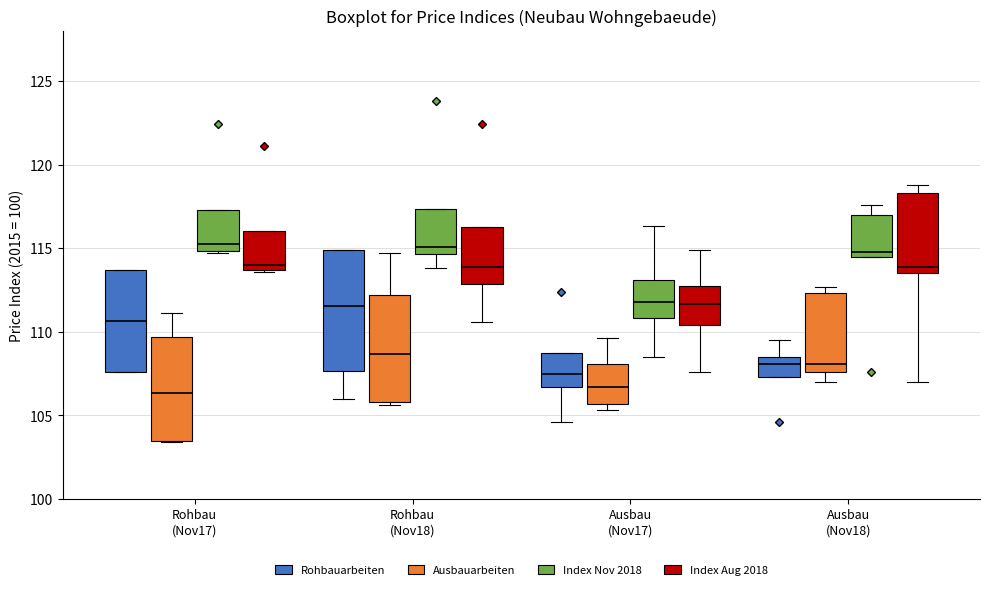

Where is the upper edge of the box for Rohbau (Nov18) (Index Nov 2018) on the y-axis? The values are not printed on the chart, so give them approximately, as read against the axis.

117.5